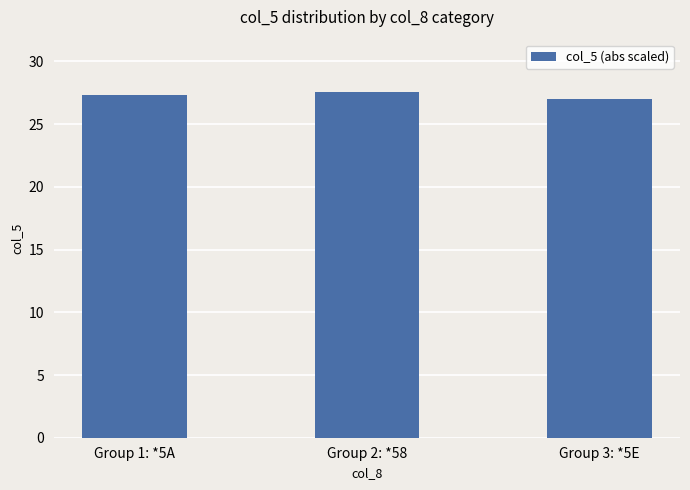

What is the label of the 2nd bar from the right?

Group 2: *58